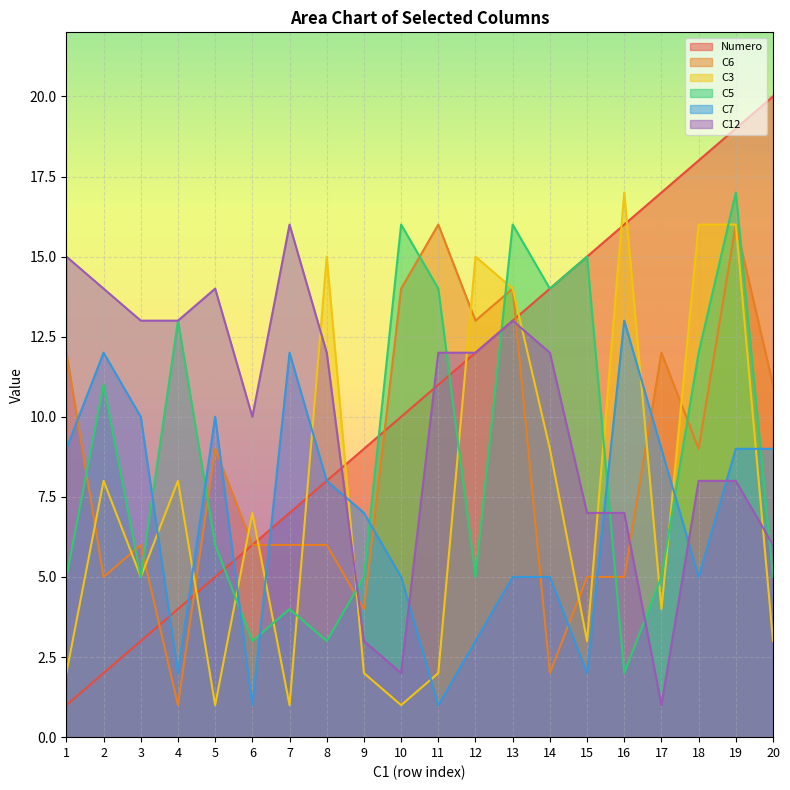

What is the difference between the second highest and minimum values in the C6 series?

15